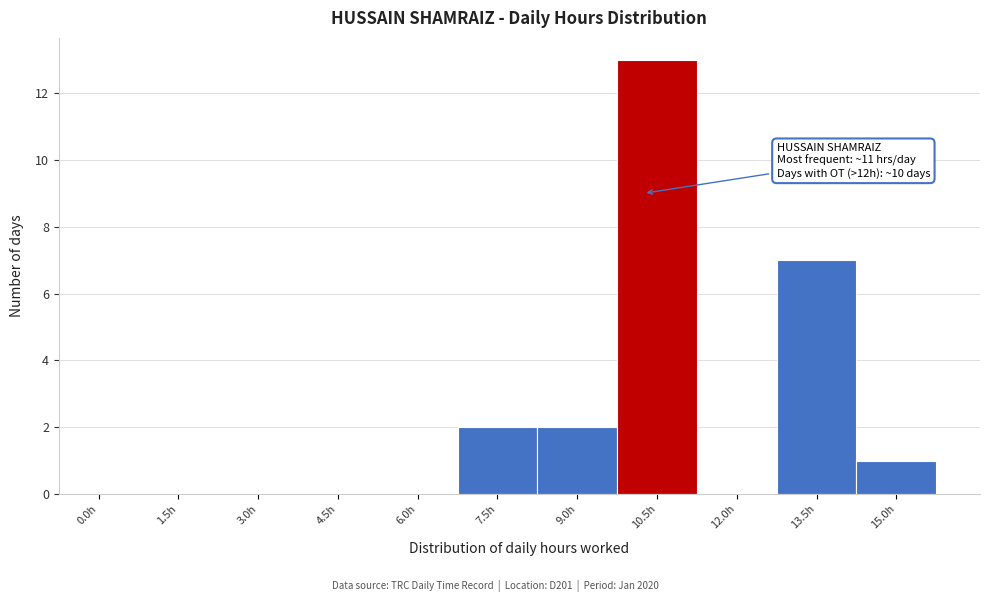

Reading right to left, what are all the values shown in this chart?

15.0h=1	13.5h=7	12.0h=0	10.5h=13	9.0h=2	7.5h=2	6.0h=0	4.5h=0	3.0h=0	1.5h=0	0.0h=0